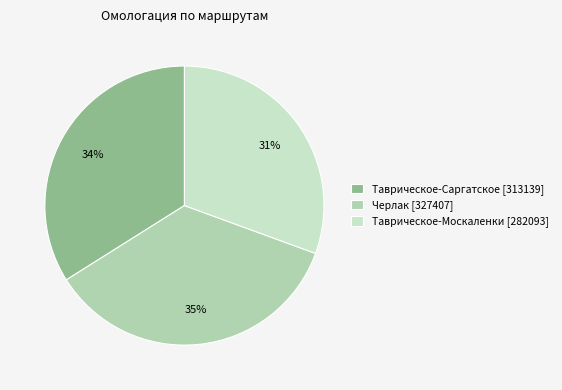

To the nearest percent, what is the difference between the Таврическое-Саргатское and Черлак slice percentages?

2%